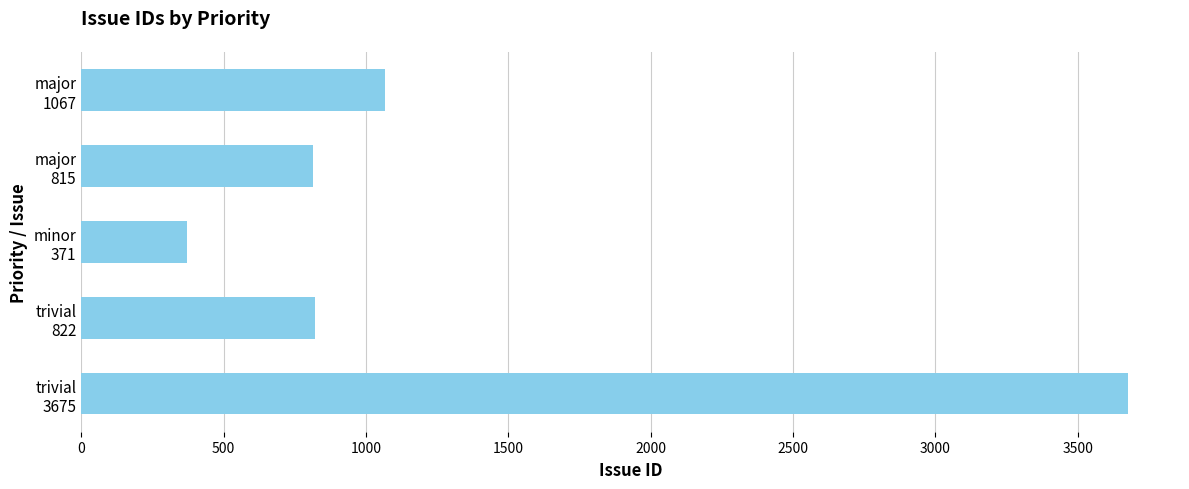

What is the difference between the second highest and second lowest values?

252